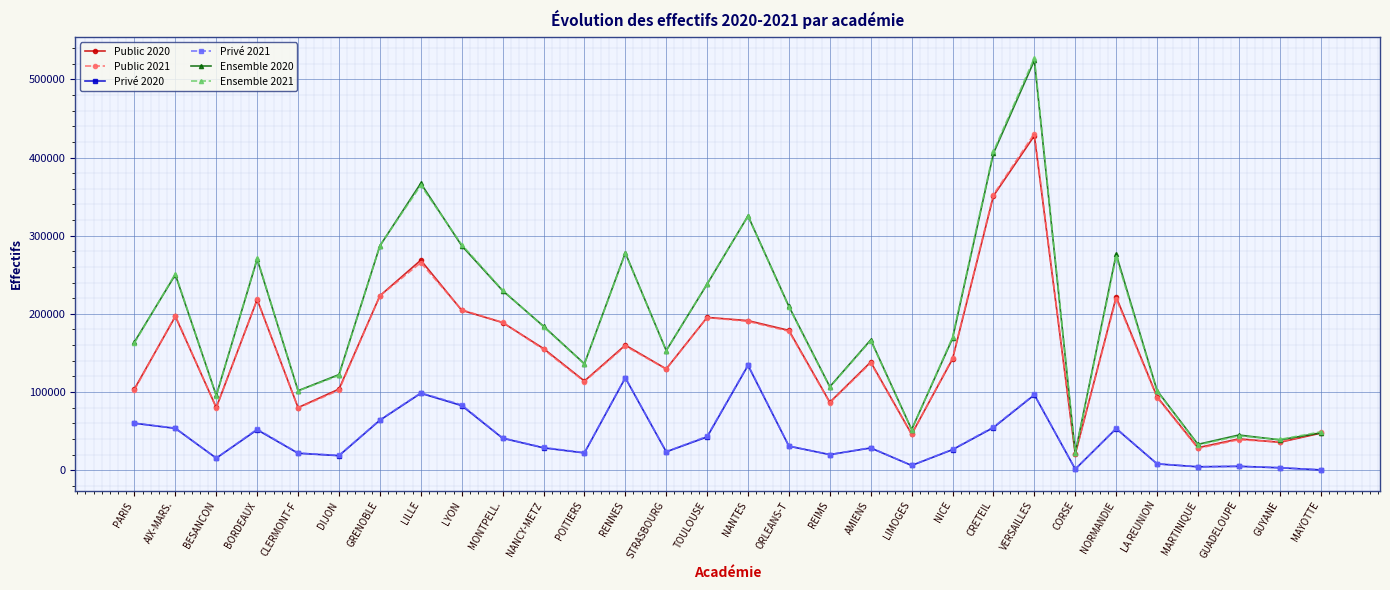

At which category is the sum across all series the highest?

VERSAILLES